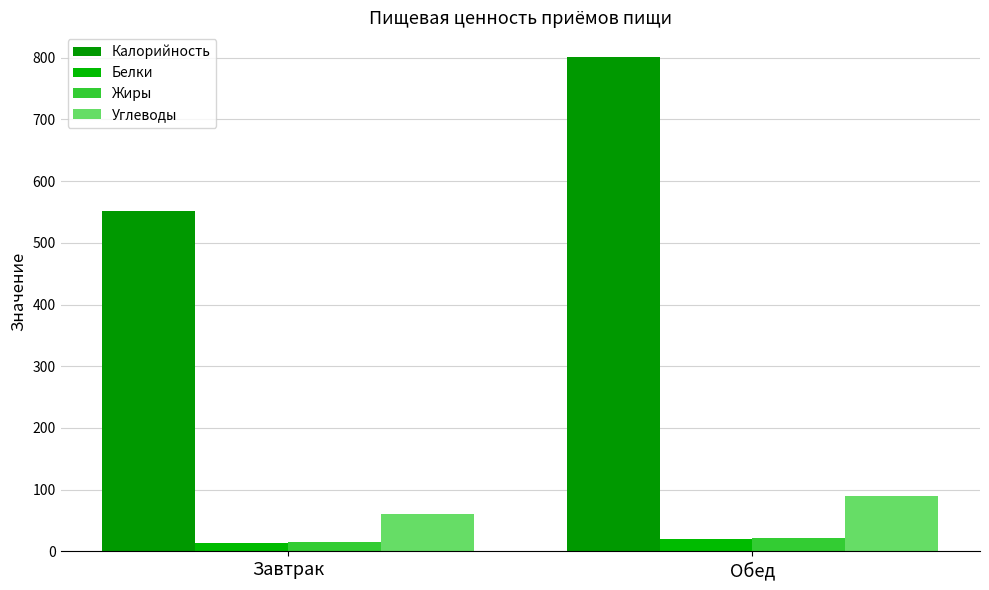

At which category is the sum across all series the highest?

Обед